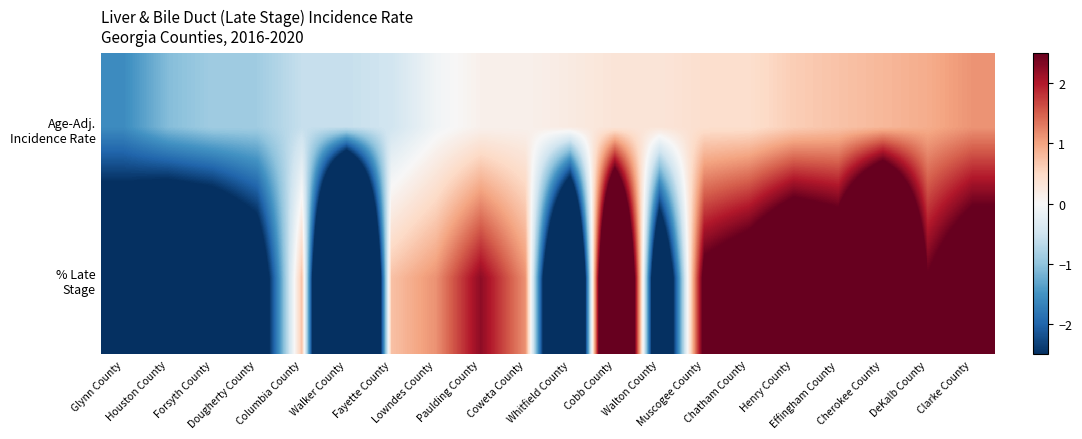

Rank the series at Dougherty County from highest to lowest value.

Age-Adj. Incidence Rate, % Late Stage